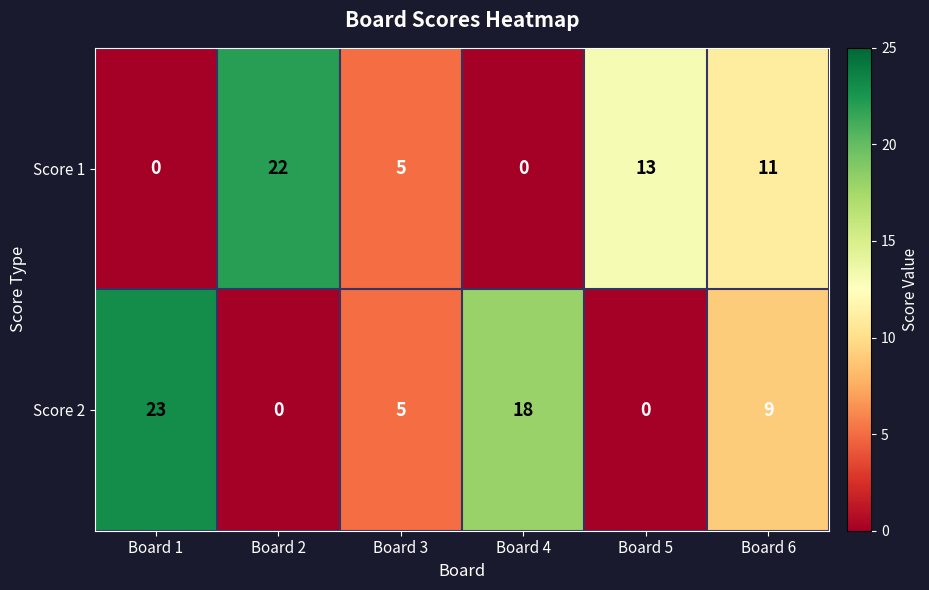

What is the sum of all Score 2 values?

55